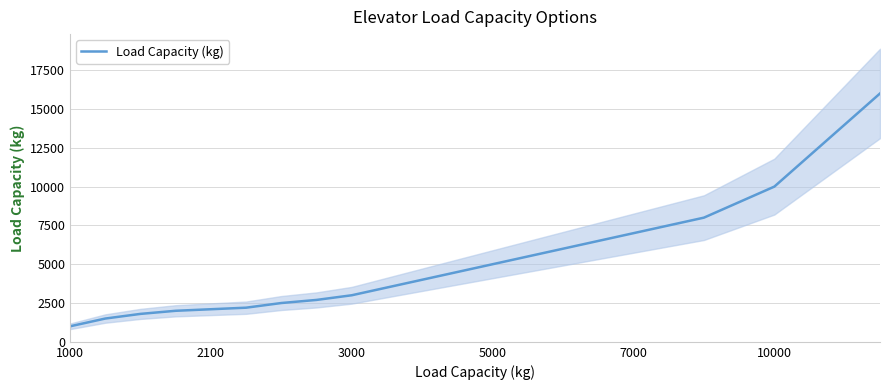

Is this an area chart (filled region under the line)?

No